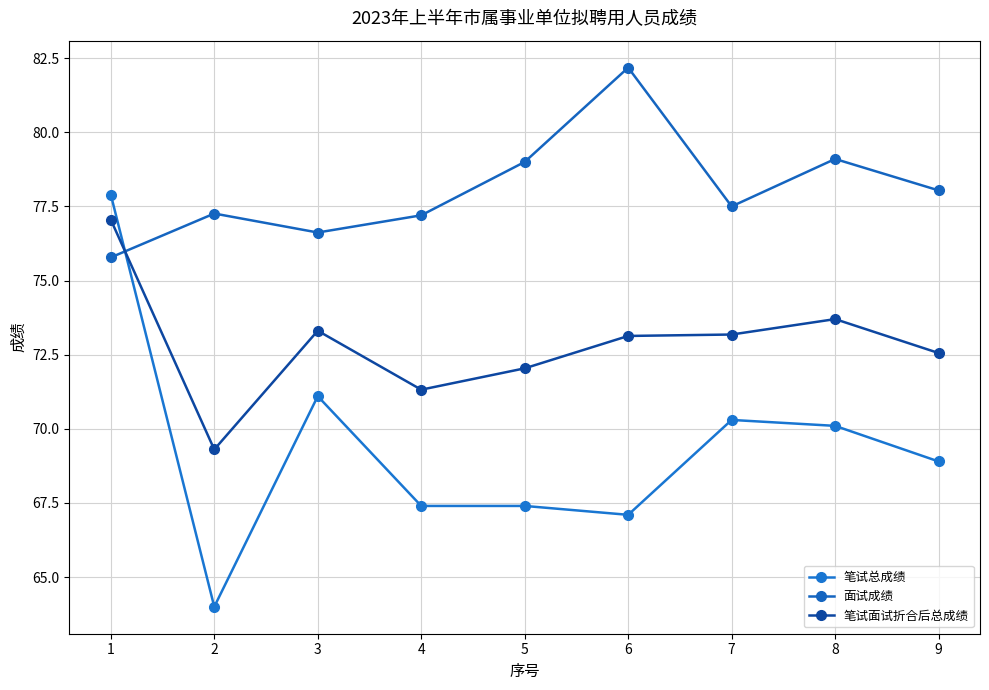

How many data points does each series have?

9